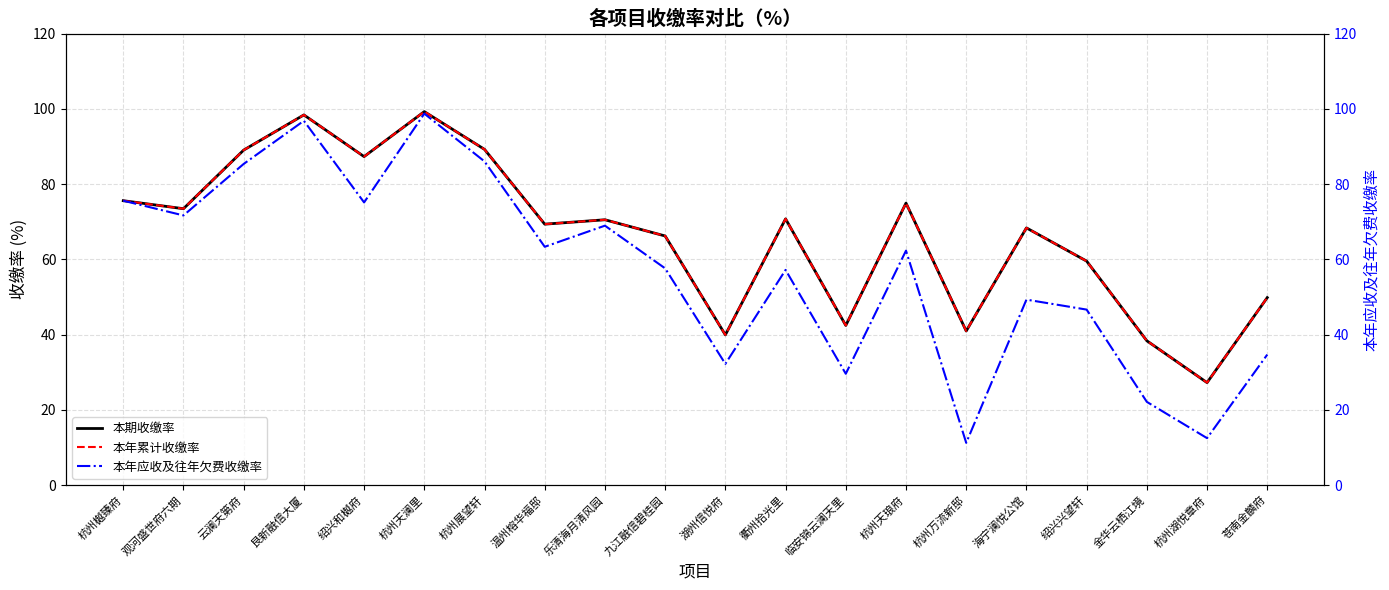

Where does the 本年累计收缴率 series first go above 70?

杭州樾臻府